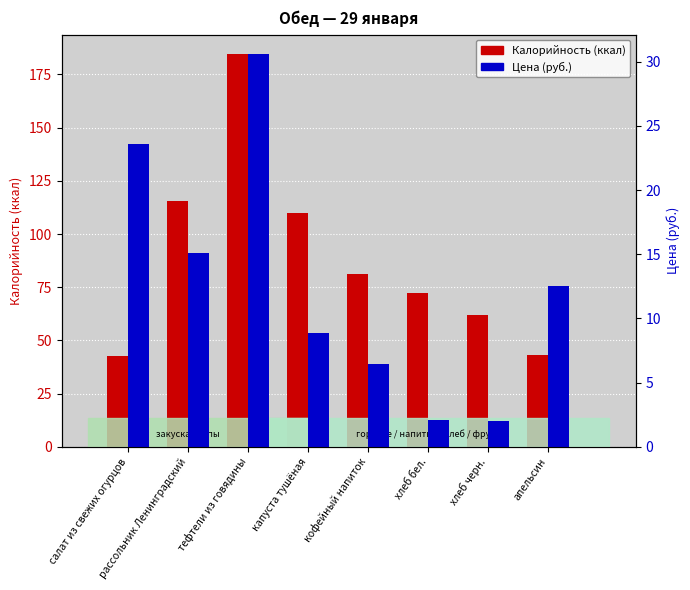

How many values in the Калорийность series are below 81?

4